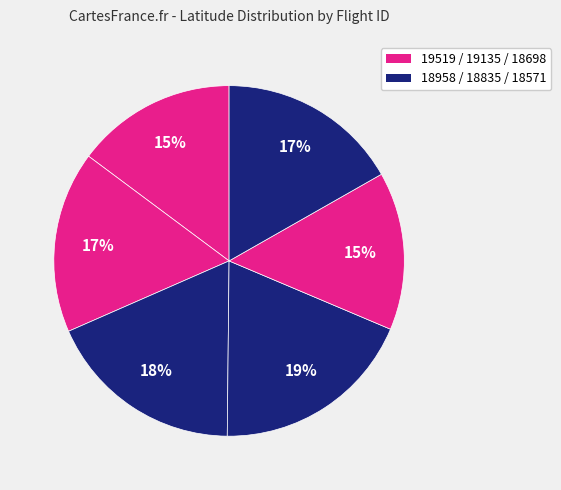

Count the number of slices in the pie.

6